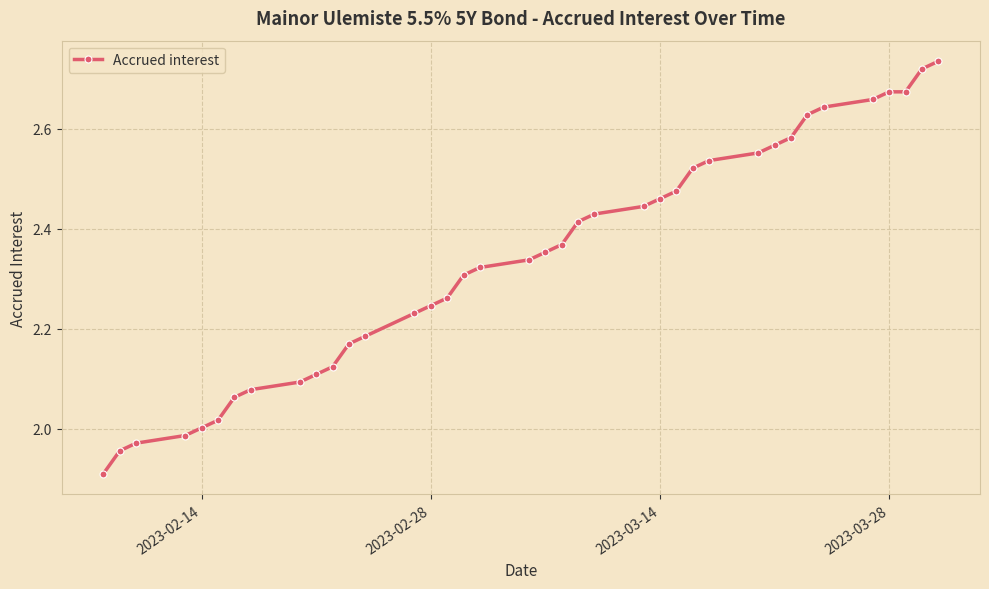

Is it true that the value at 2023-02-14 is 1.3?

False